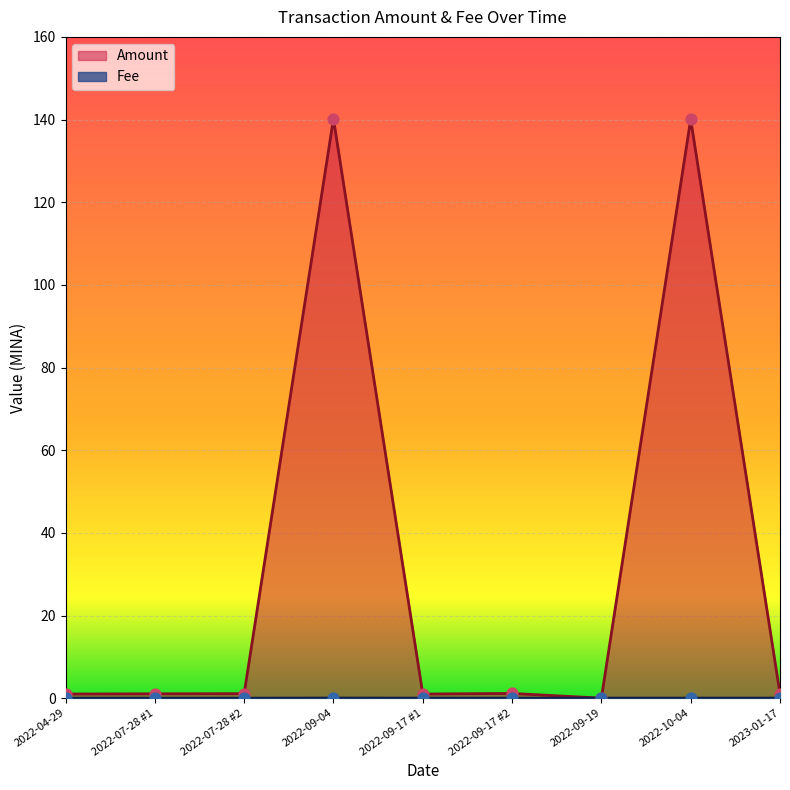

At which category is the sum across all series the highest?

2022-09-04